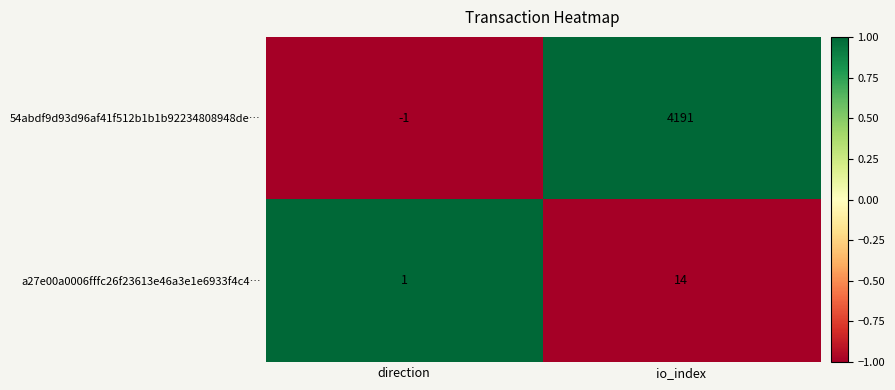

How many categories are shown in the chart?

2